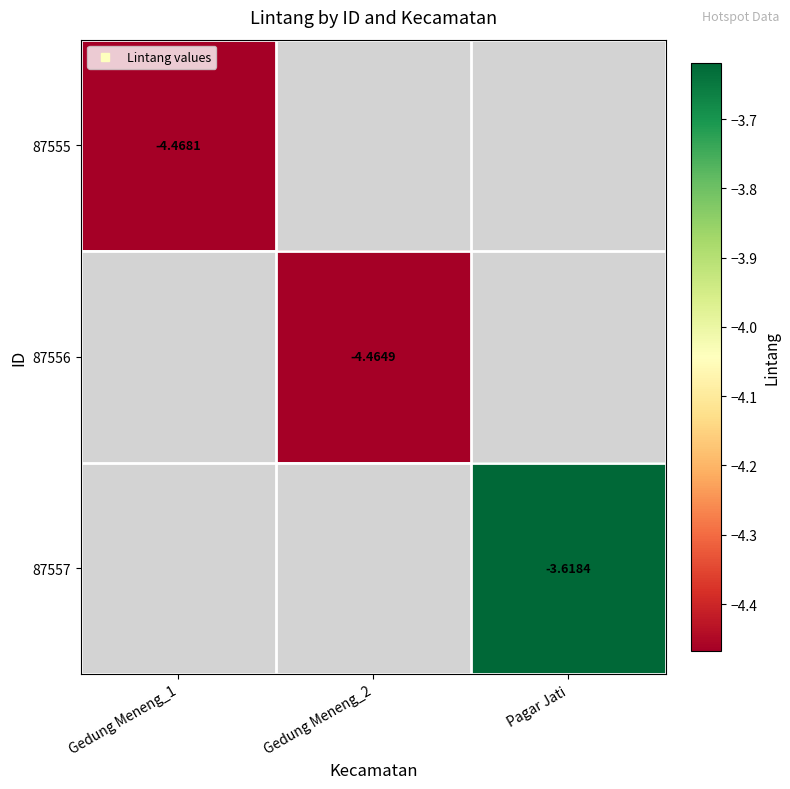

Which category has the lowest value in the 87556 series?

Gedung Meneng_1